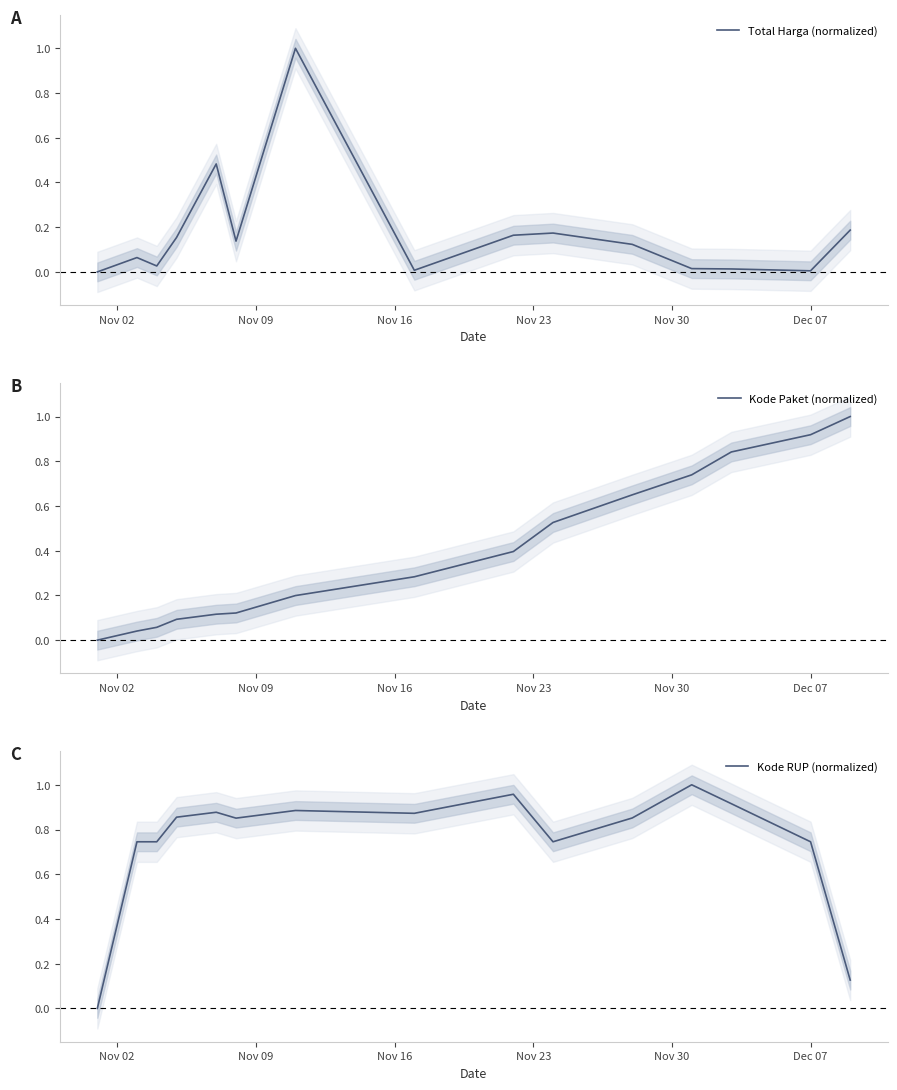

What is the sum of all Kode RUP (normalized) values?

11.2